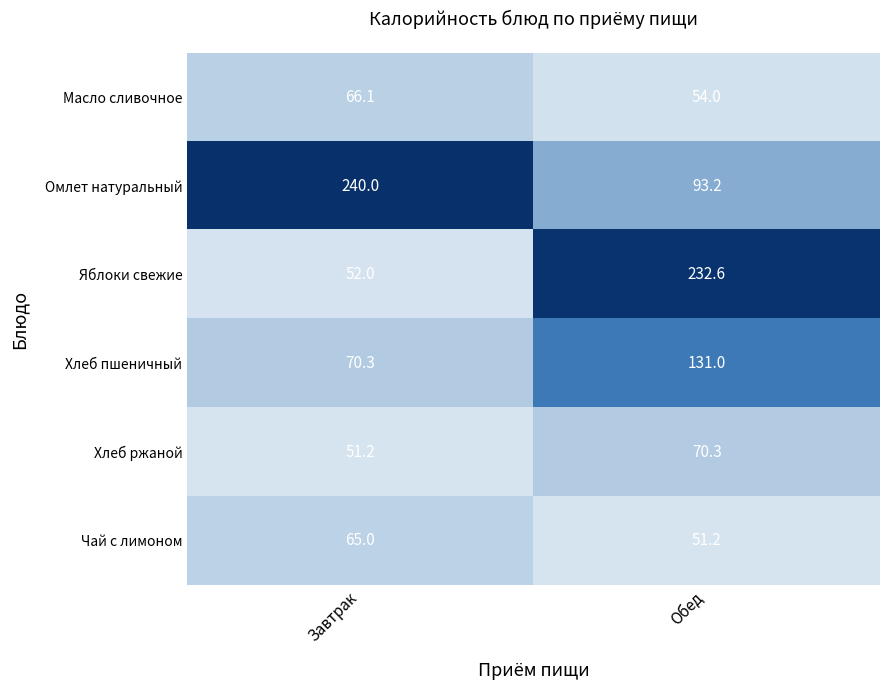

What is the difference between the Хлеб пшеничный values at Обед and Завтрак?

60.7